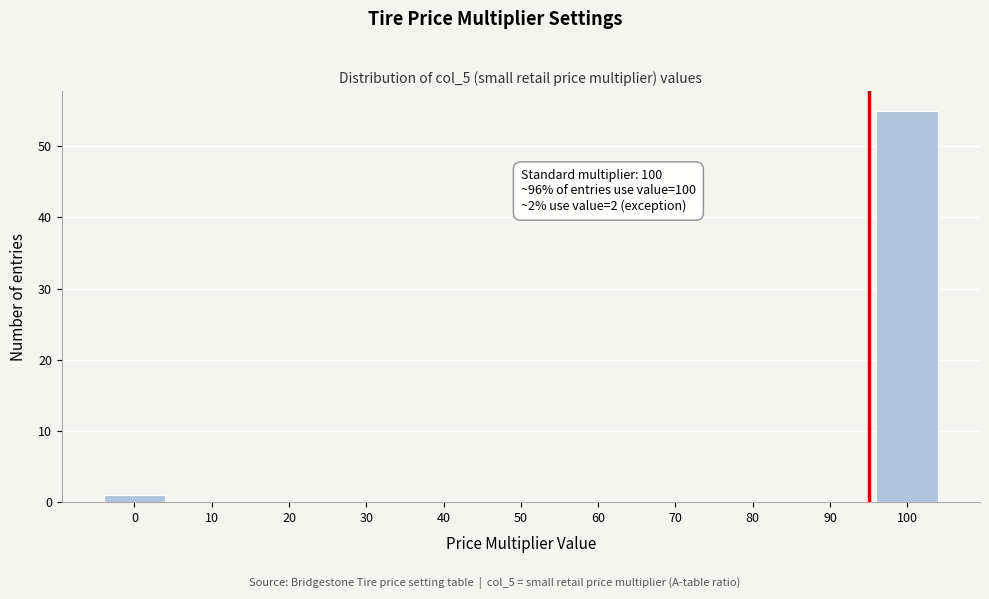

Reading left to right, transcribe all the data shown in this chart.

0=1	10=0	20=0	30=0	40=0	50=0	60=0	70=0	80=0	90=0	100=55